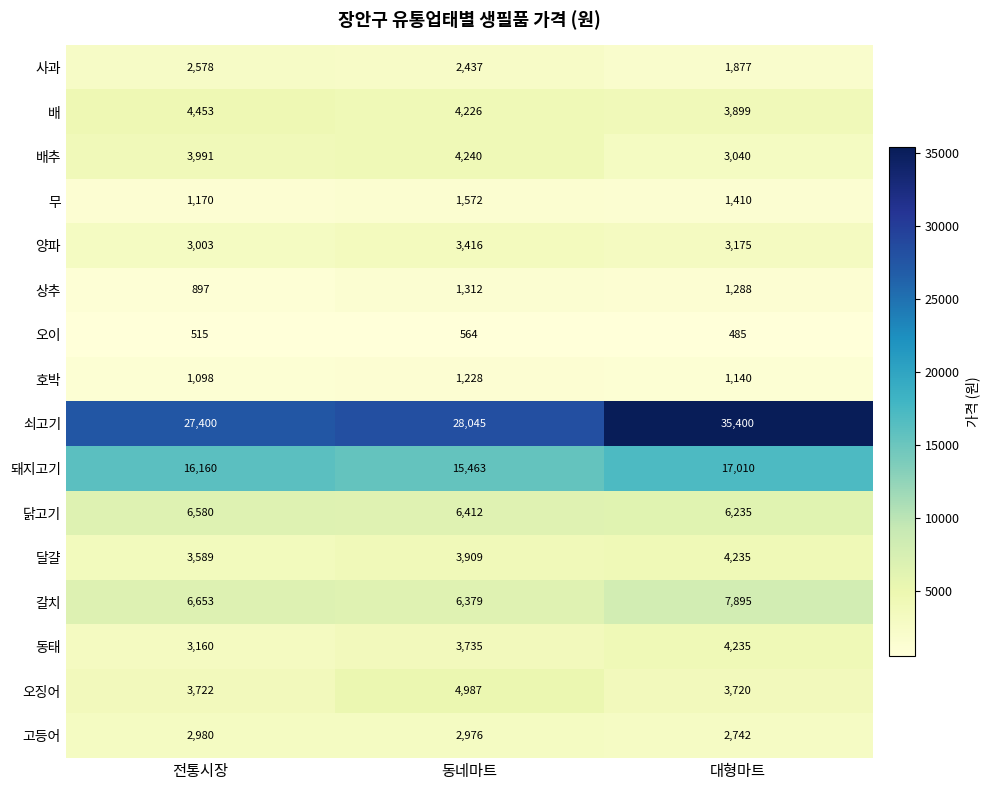

At which label is 닭고기 closest to 6407?

동네마트